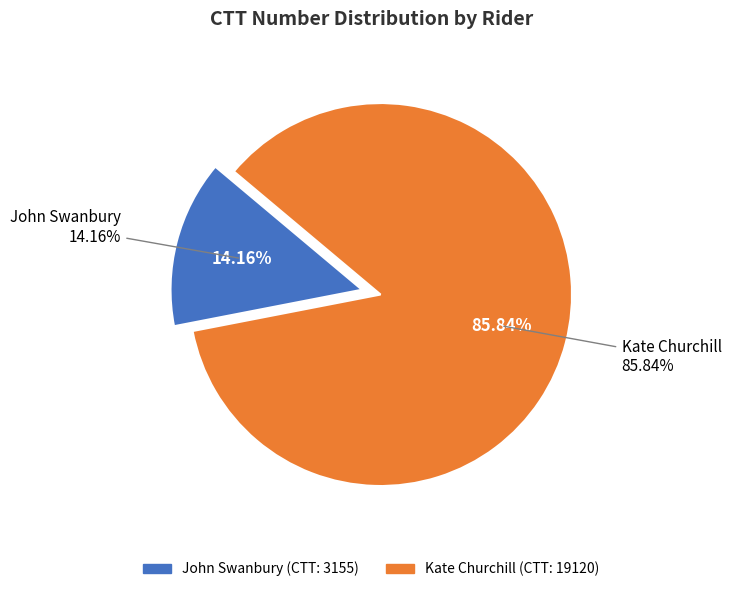

Count the number of slices in the pie.

2